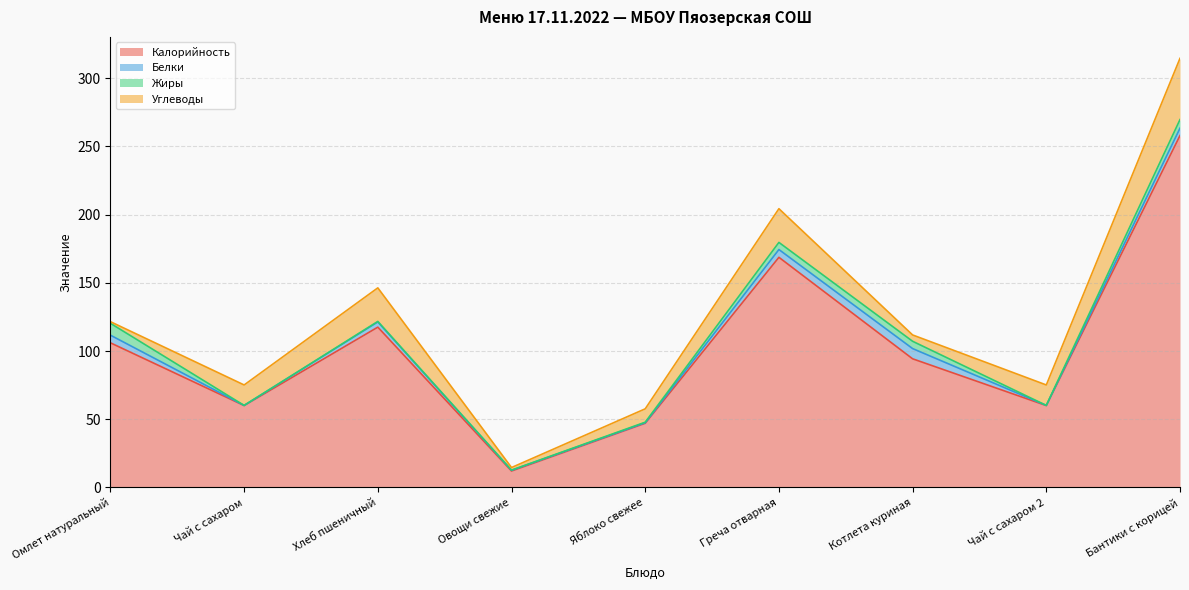

Reading left to right, what are all the values shown in this chart?

Калорийность: 106.0	60.0	117.5	12.0	47.0	168.7	94.3	60.0	258.0
Белки: 5.6	0.1	3.8	0.6	0.4	5.7	7.5	0.1	5.4
Жиры: 8.7	0.0	0.4	0.1	0.4	5.2	5.3	0.0	6.3
Углеводы: 1.2	15.0	24.6	1.9	9.8	24.7	4.6	15.0	44.9